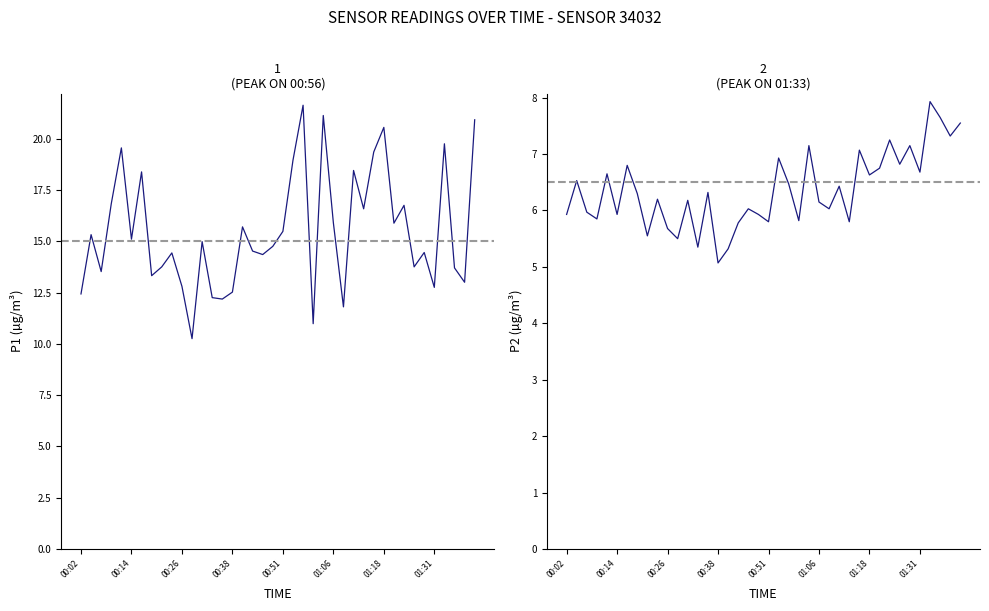

Between 23 and 35, which series saw the biggest shift?

P1